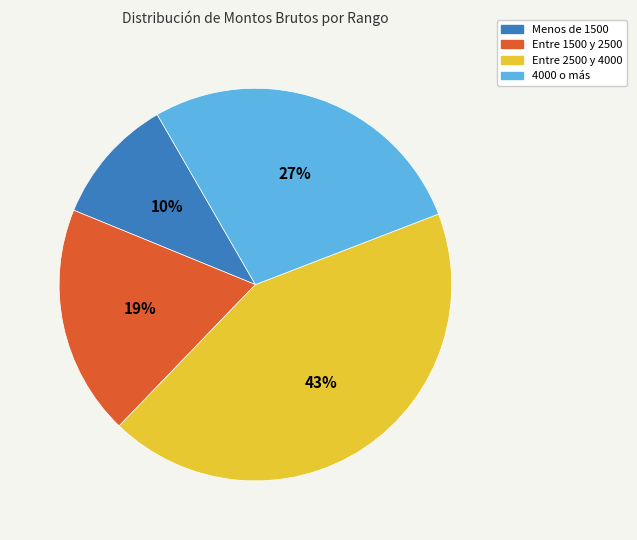

Is there any slice that represents more than half of the pie?

No